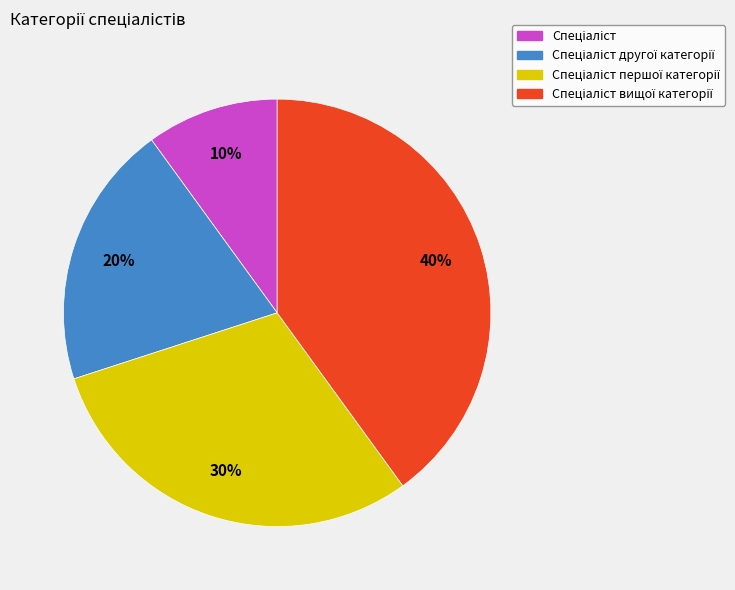

To the nearest percent, what is the difference between the largest and smallest slice percentages?

30%